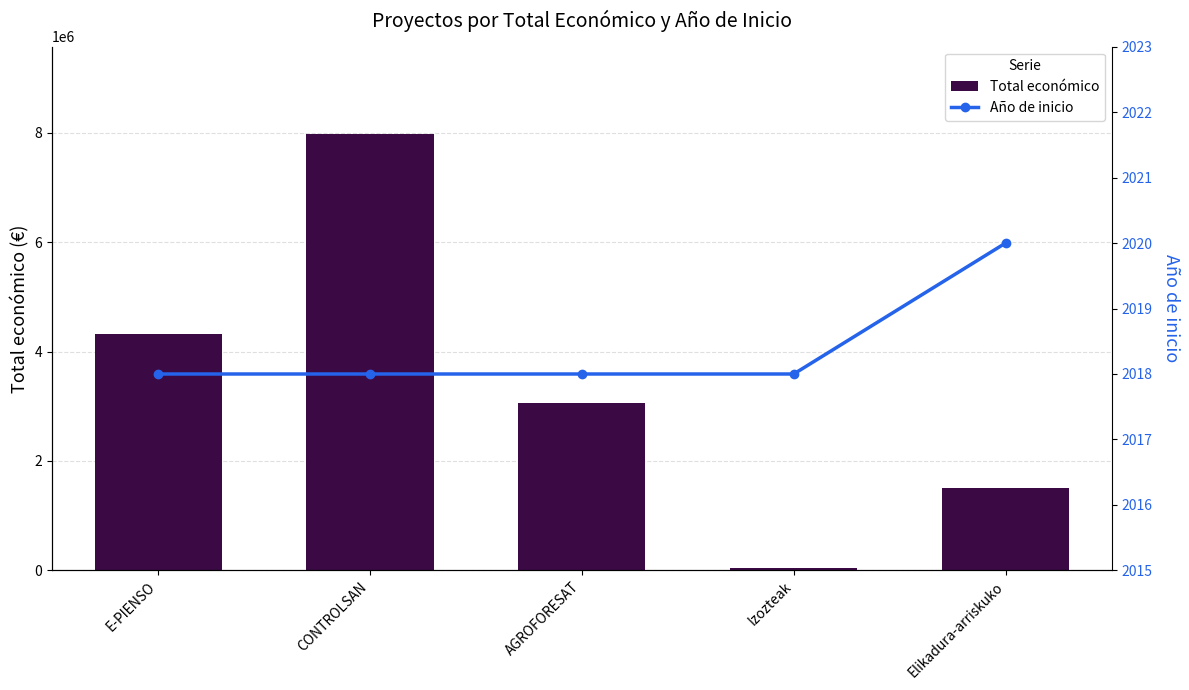

At which label does Total económico first exceed 3051573?

E-PIENSO